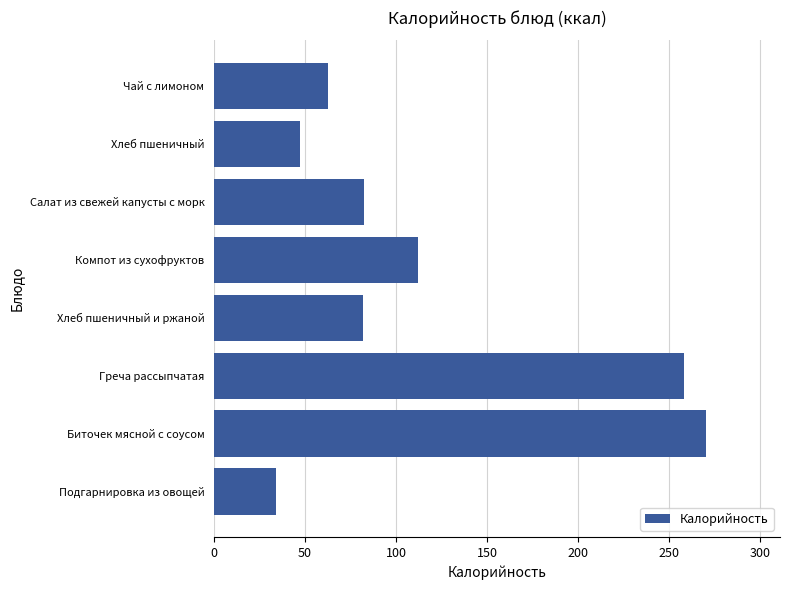

What is the sum of all values?

947.5